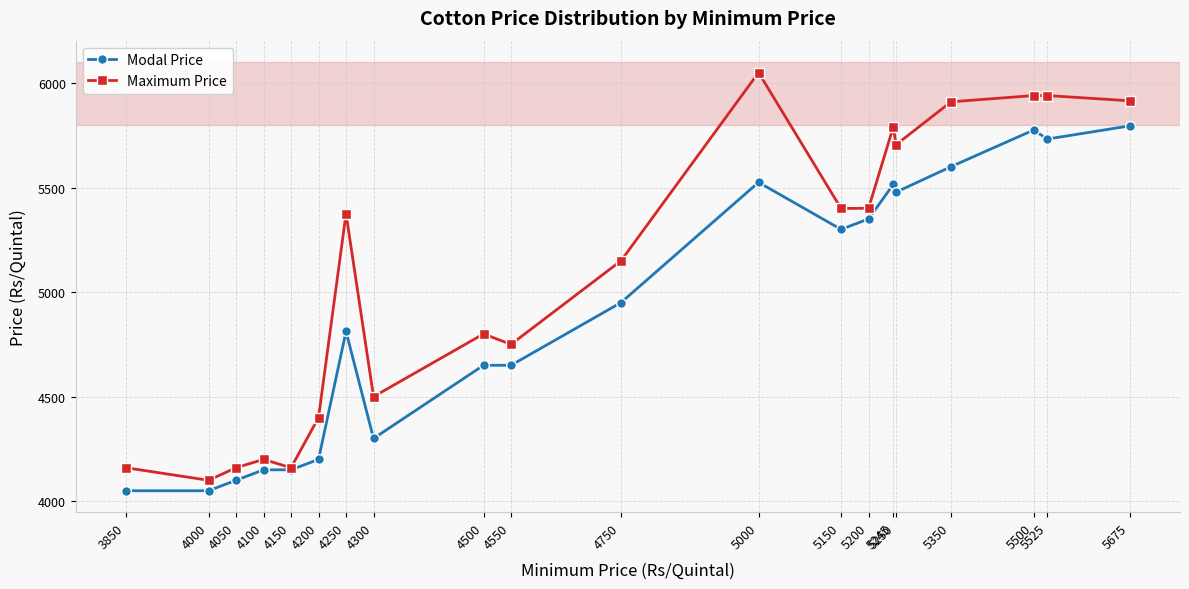

What is the greatest value displayed?

6050